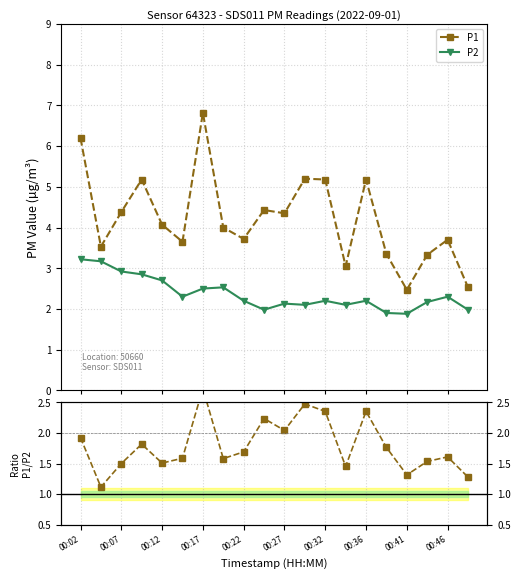

True or false: P1 and P1/P2 intersect in this chart.

False